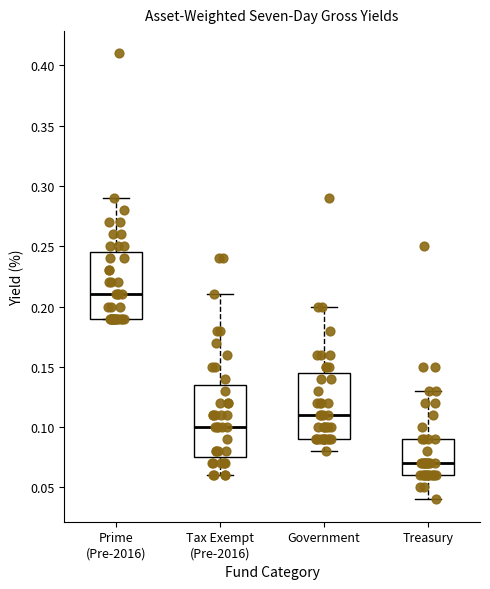

Where does the upper whisker of the box for Tax Exempt (Pre-2016) end on the y-axis? The values are not printed on the chart, so give them approximately, as read against the axis.

0.210